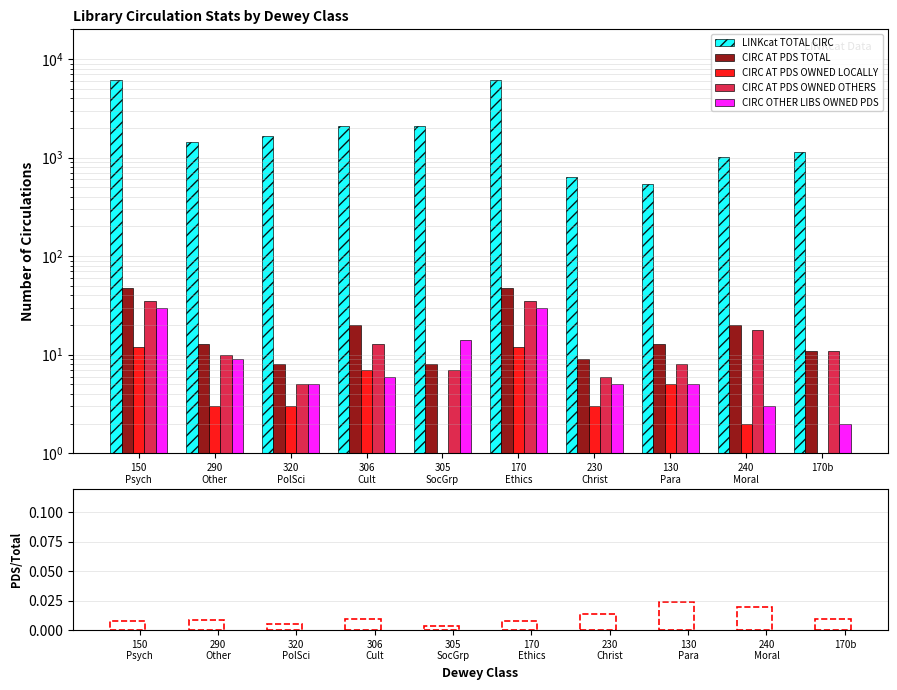

Rank the series at 130
Para from highest to lowest value.

LINKcat TOTAL CIRC, CIRC AT PDS TOTAL, CIRC AT PDS OWNED OTHERS, CIRC AT PDS OWNED LOCALLY, CIRC OTHER LIBS OWNED PDS